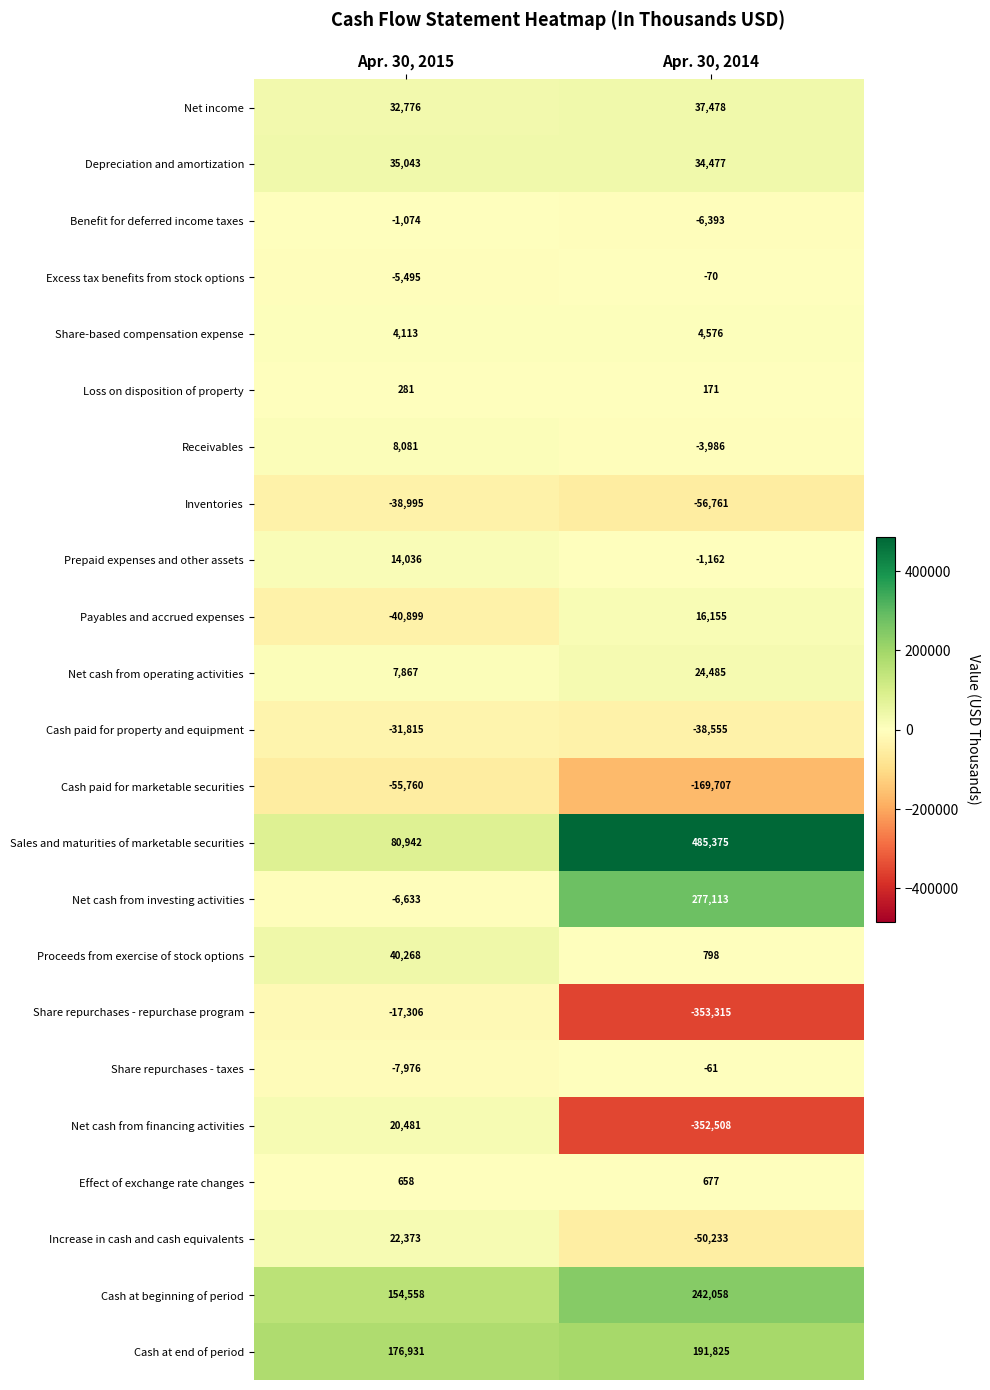

At which category is the sum across all series the highest?

Apr. 30, 2015